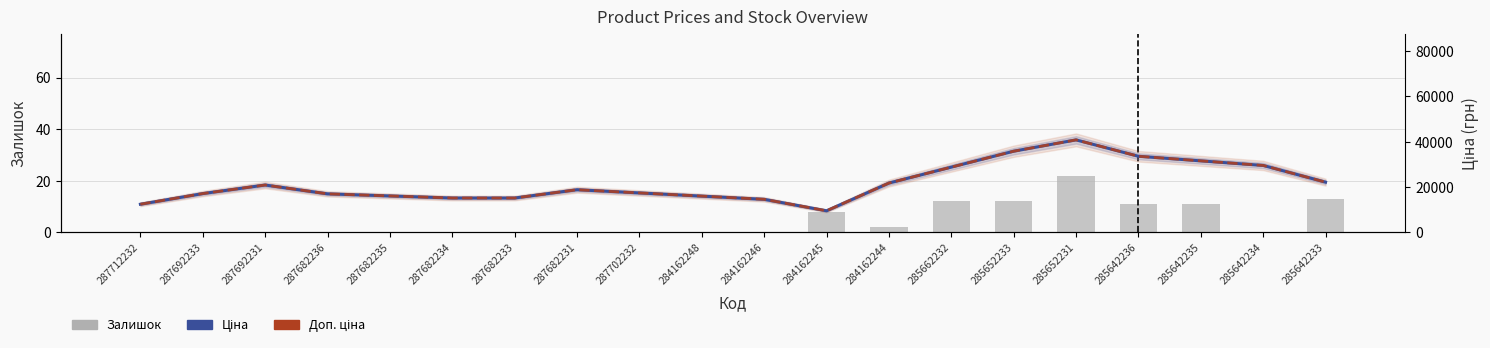

Is the value of Доп. ціна at 285642235 greater than the value of Ціна at 287682233?

Yes